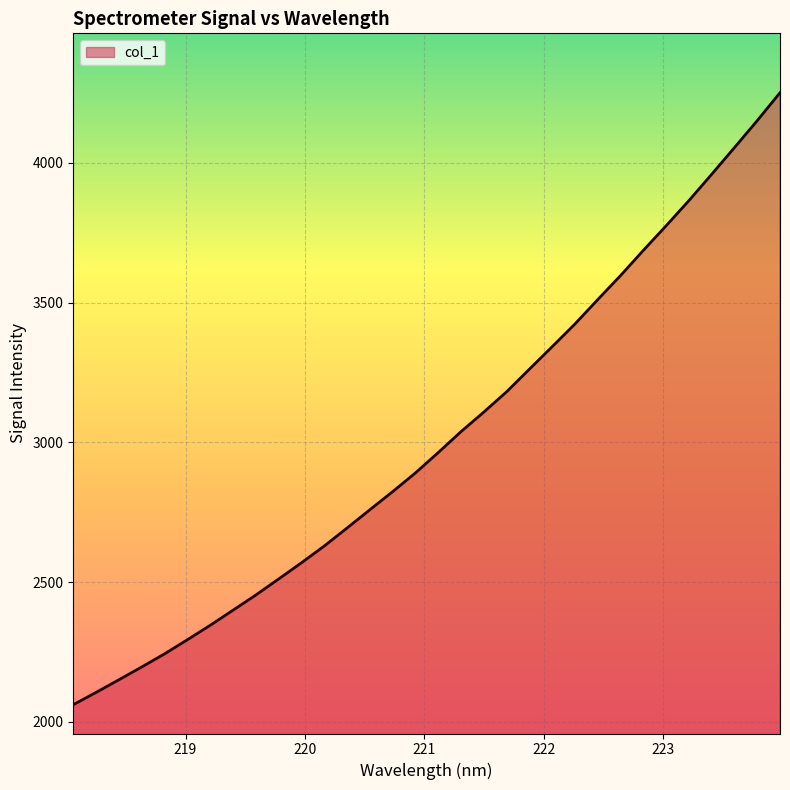

What is the greatest value displayed?

4250.2